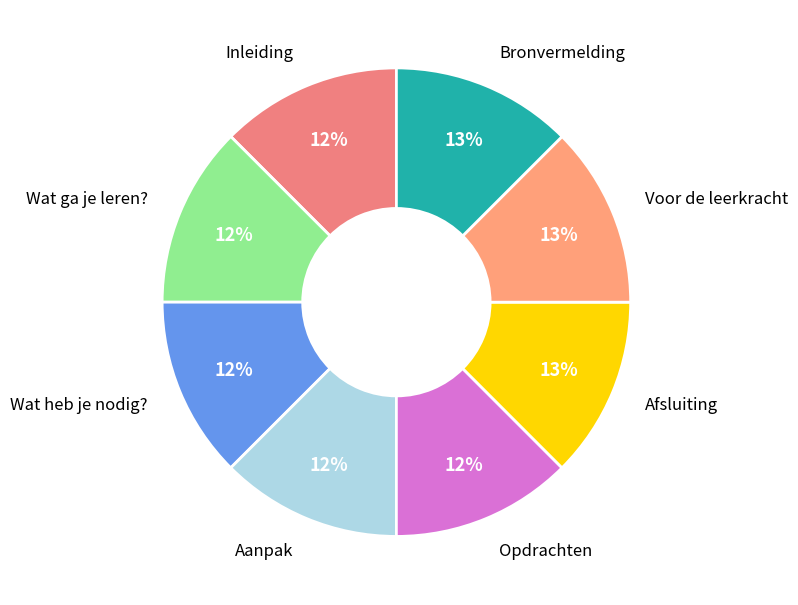

How many segments does this pie chart have?

8